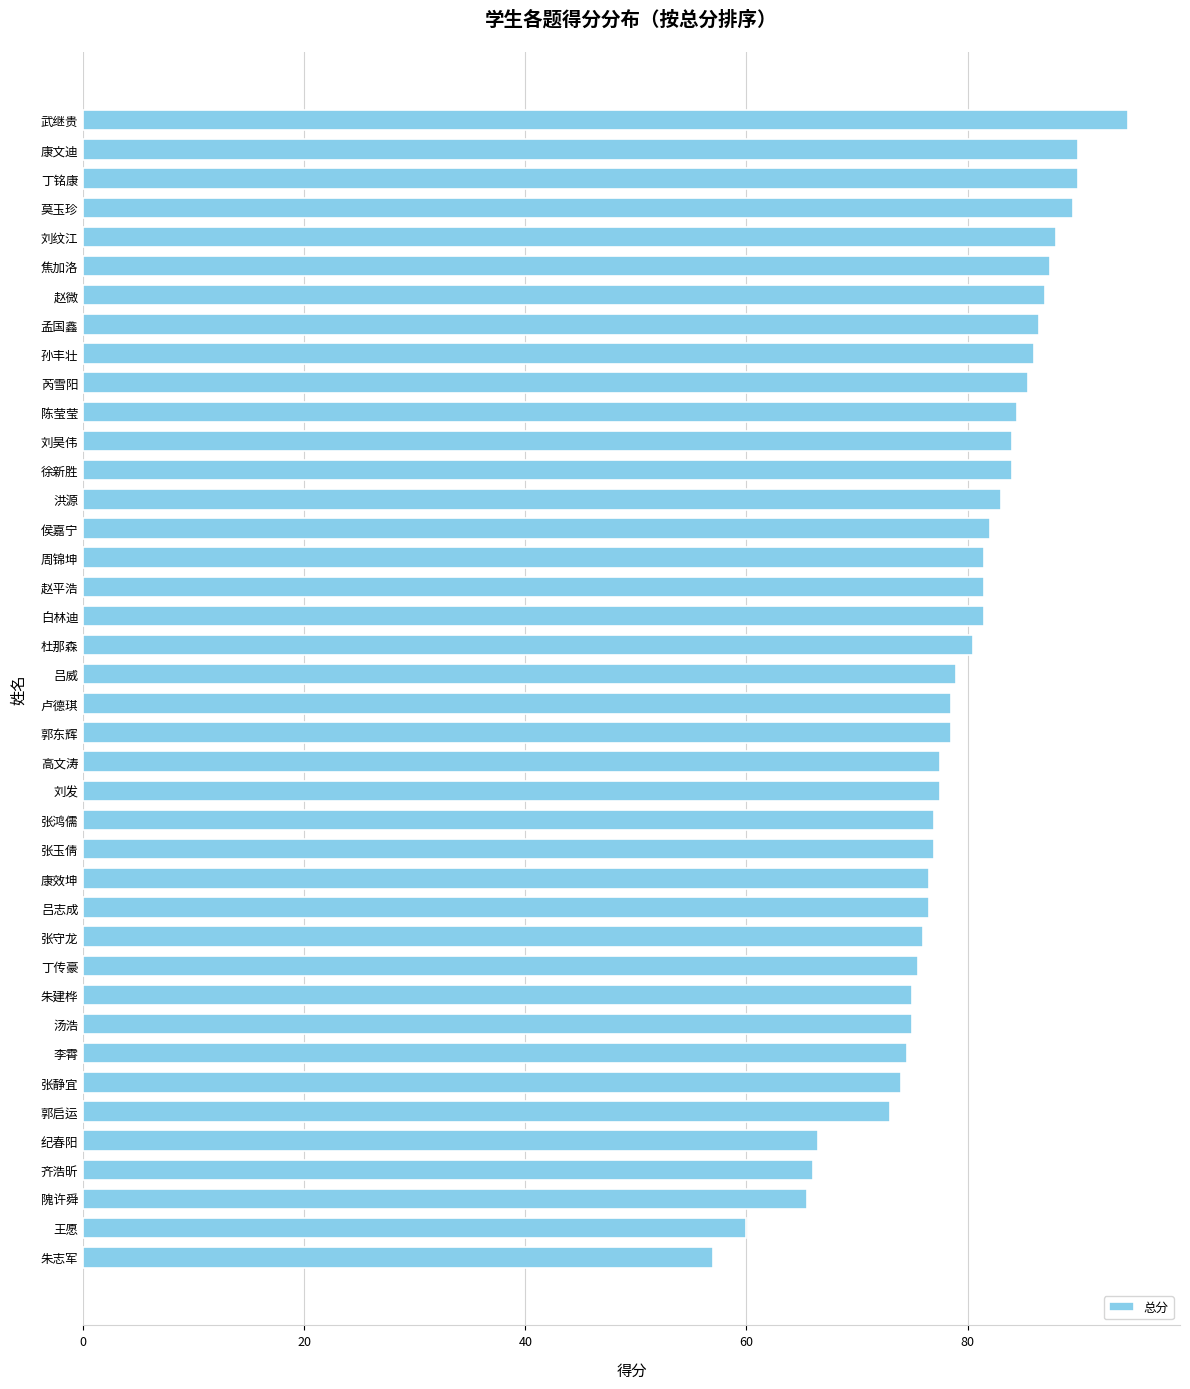

Is it true that the value at 刘昊伟 is 55.9?

False